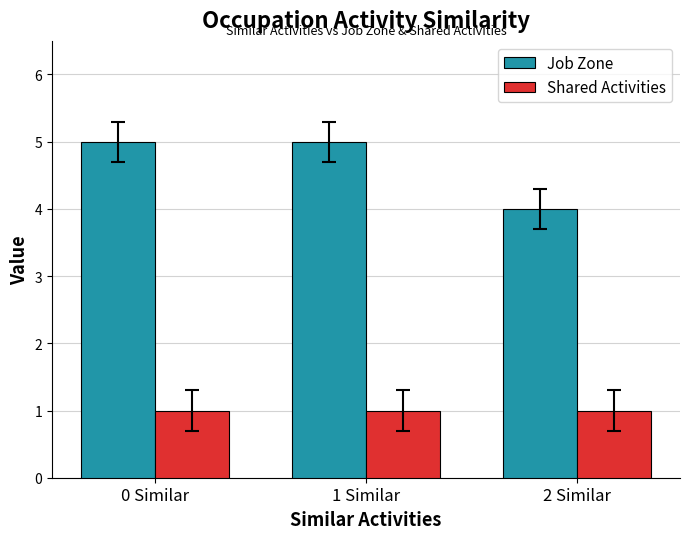

Is the value of Job Zone at 2 Similar greater than the value of Shared Activities at 0 Similar?

Yes